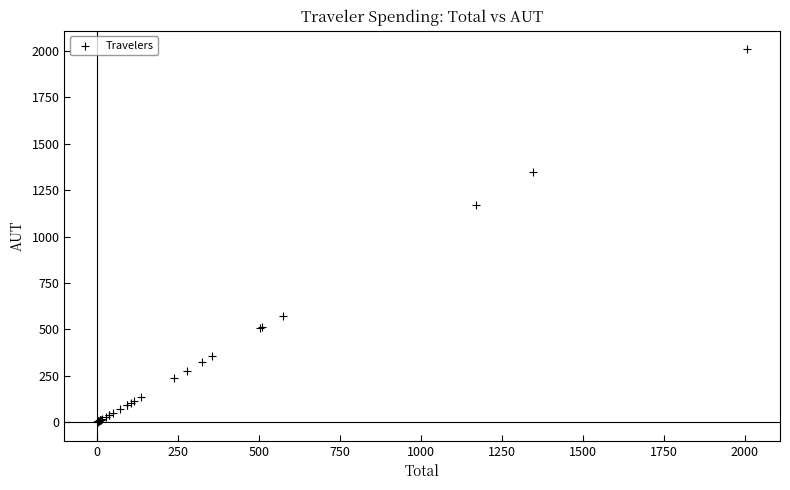

What Y value in the scatter plot is closest to 1005?

1170.1